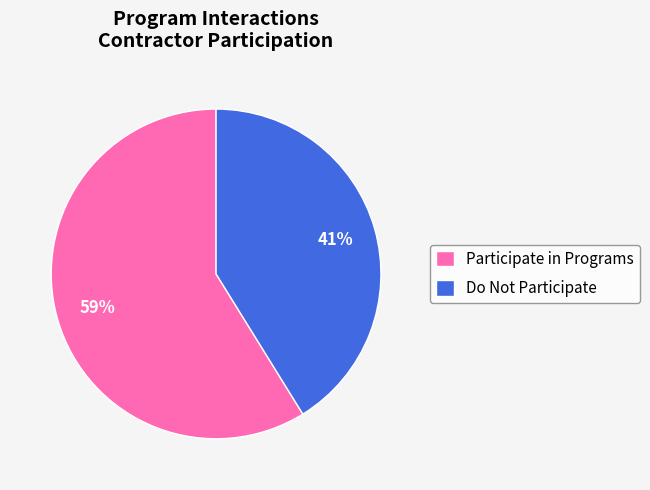

Which has a higher value, Do Not Participate or Participate in Programs?

Participate in Programs